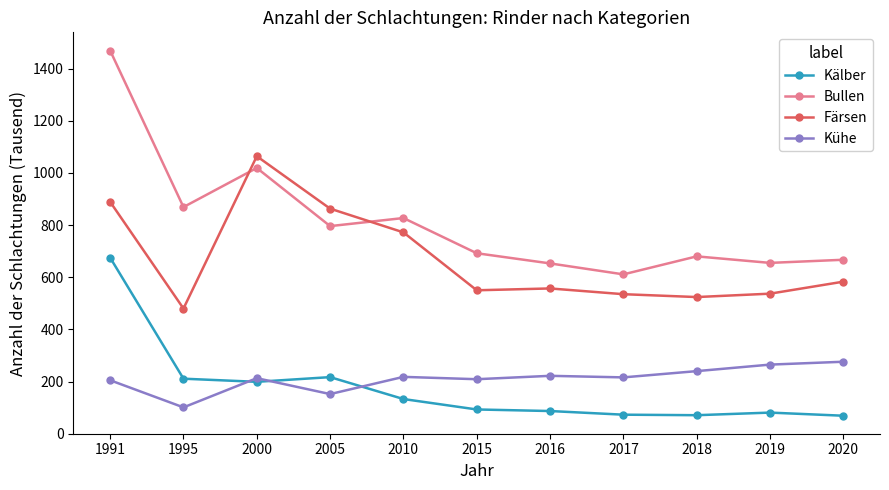

What is the maximum value for Färsen?

1064